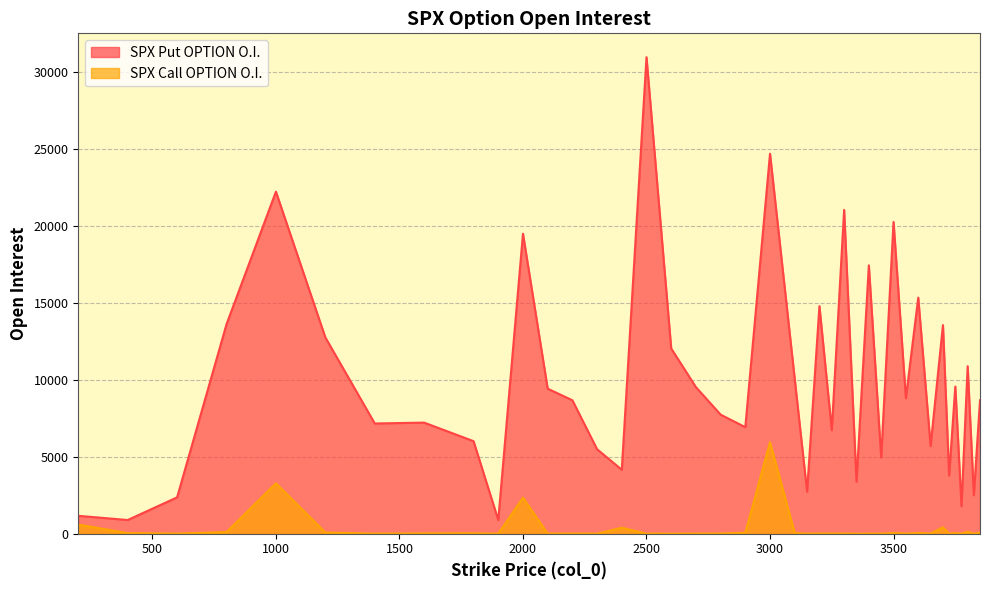

What is the sum of the SPX Call OPTION O.I. values at 3650 and 3150?

7